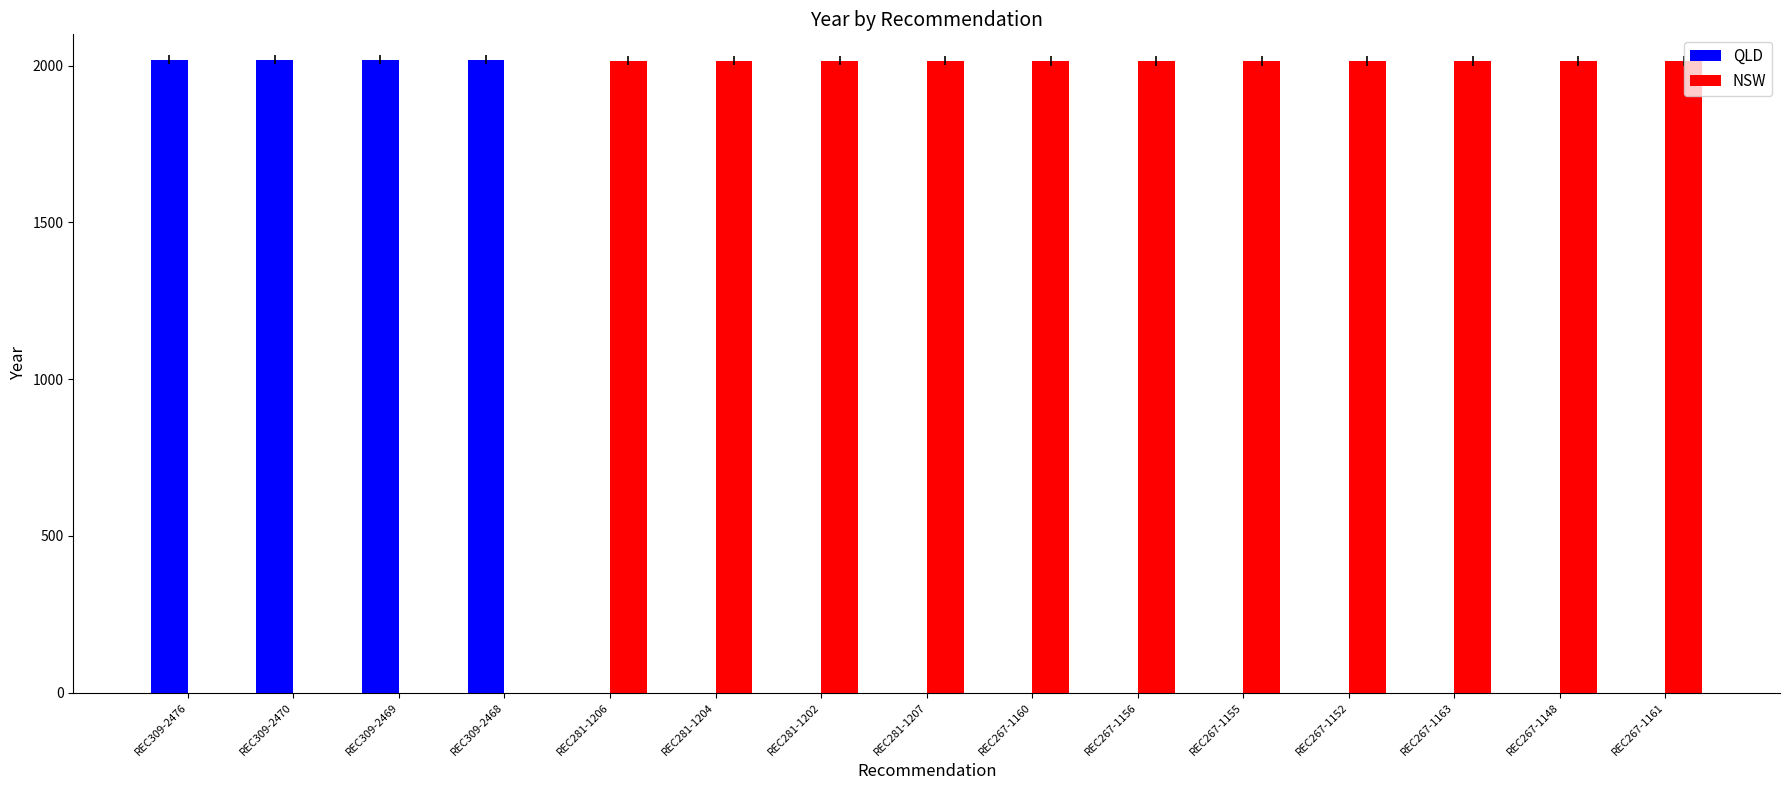

True or false: NSW has a value of 2015 at REC267-1152.

True